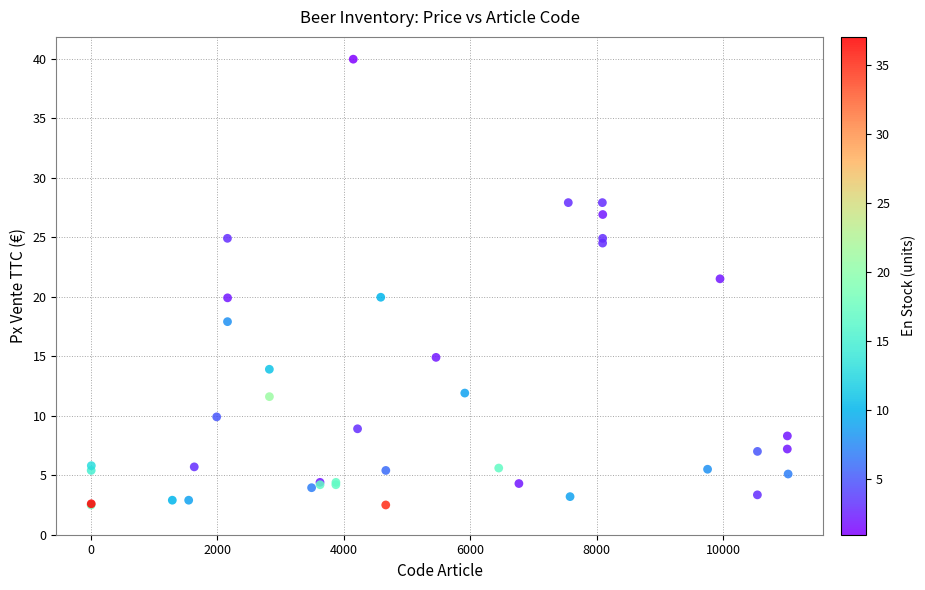

What Y value in the scatter plot is closest to 21?

21.5